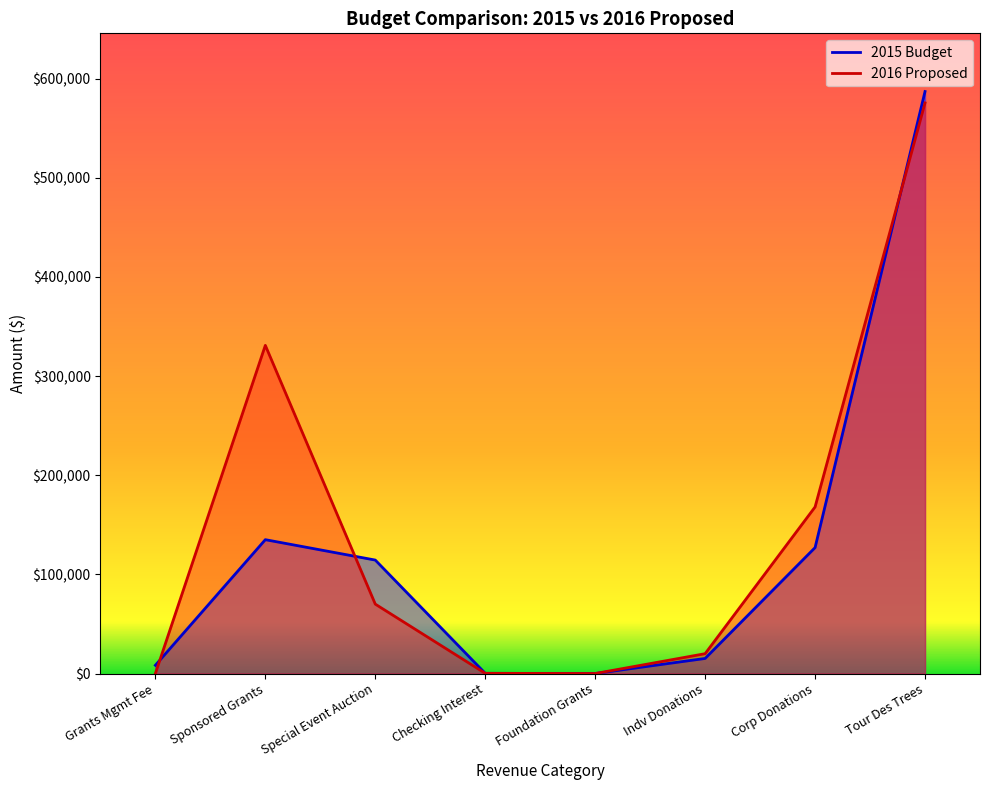

How many positive values does the 2016 Proposed series have?

6